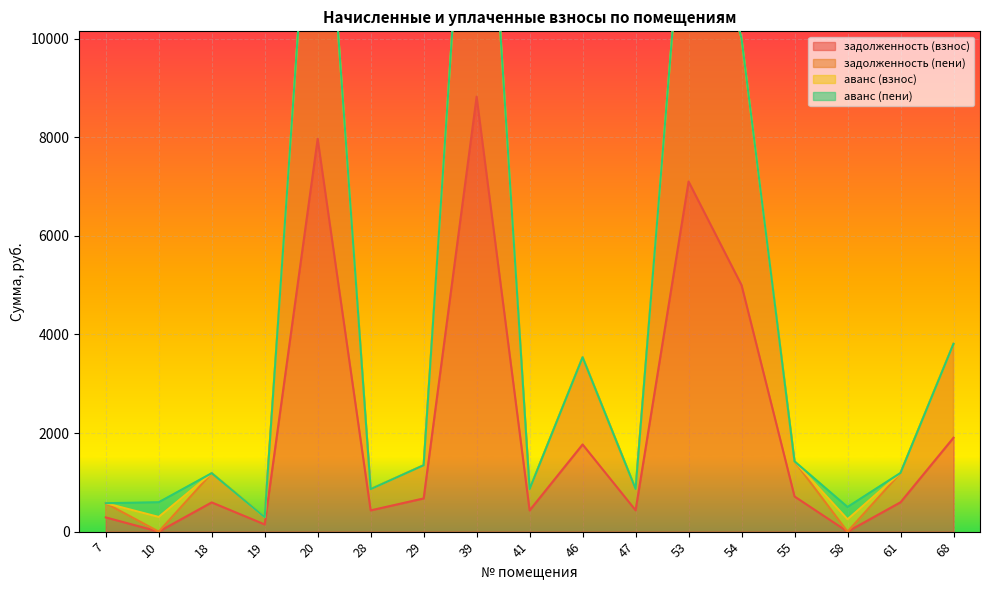

Between 39 and 54, which series saw the biggest shift?

задолженность (взнос)